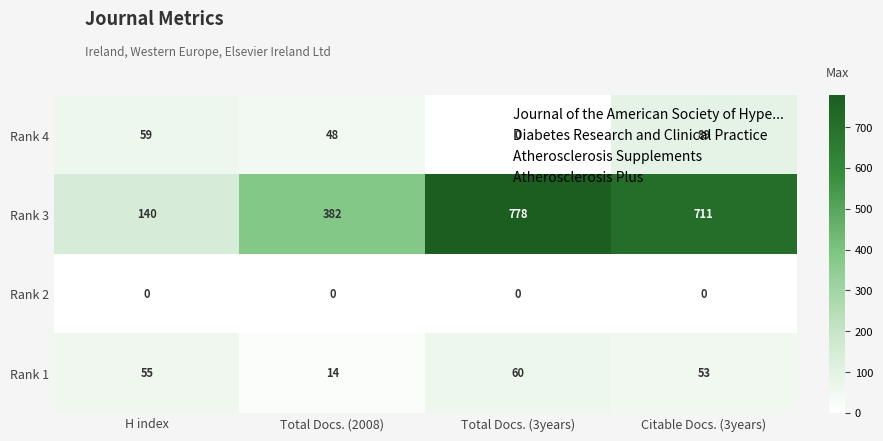

How many categories are shown in the chart?

4